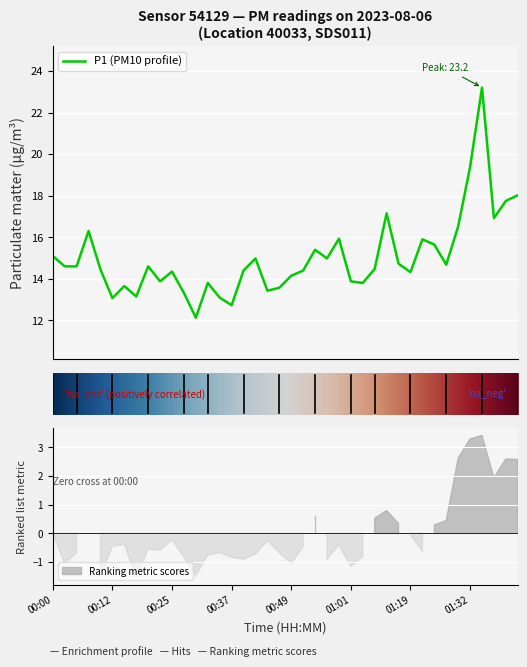

True or false: the data shows 13.6 at 00:47.

True